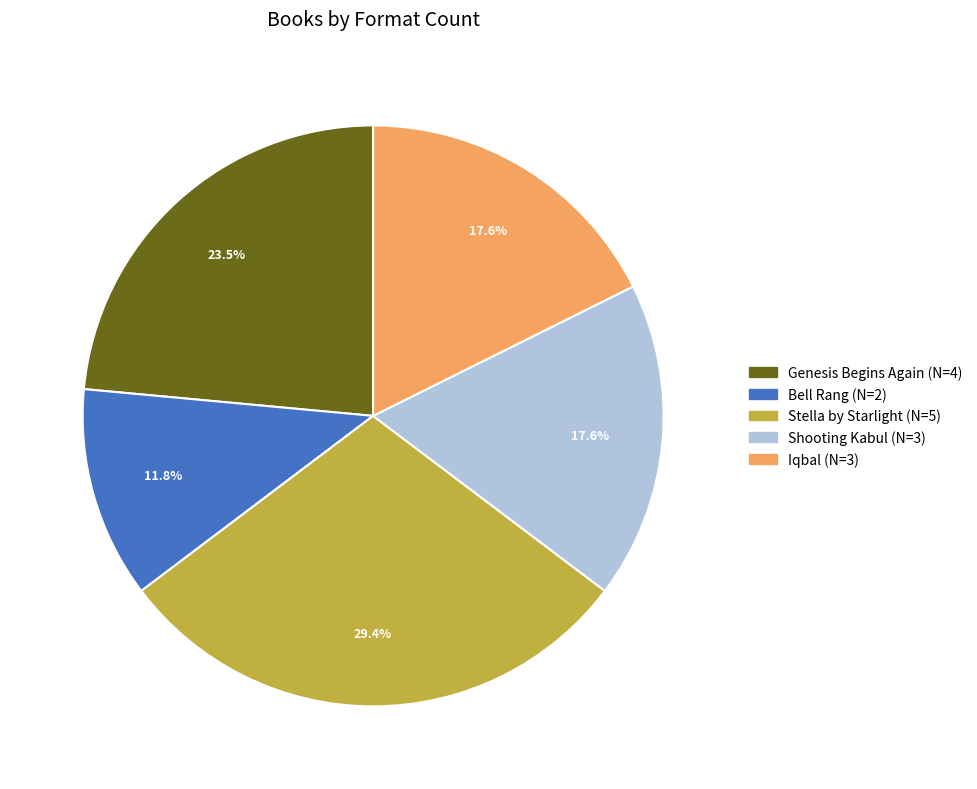

To the nearest percent, what portion does Stella by Starlight represent?

29%